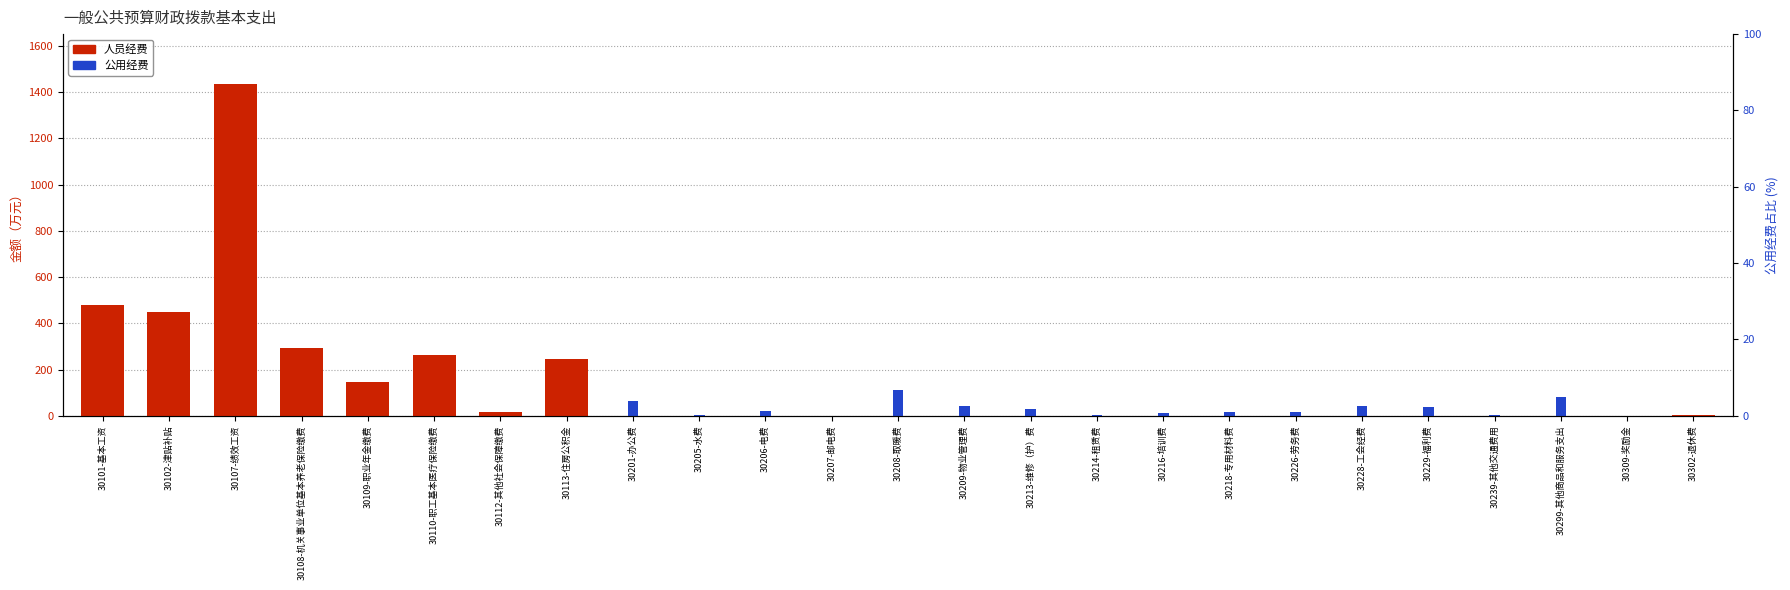

Which series has the widest spread of values?

人员经费